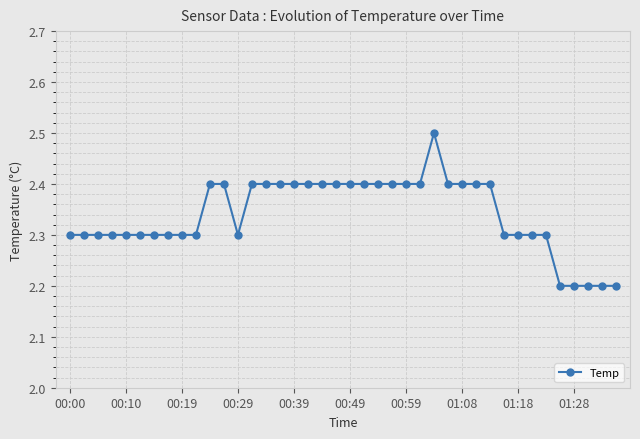

What is the value of the 24th point from the left?

2.4